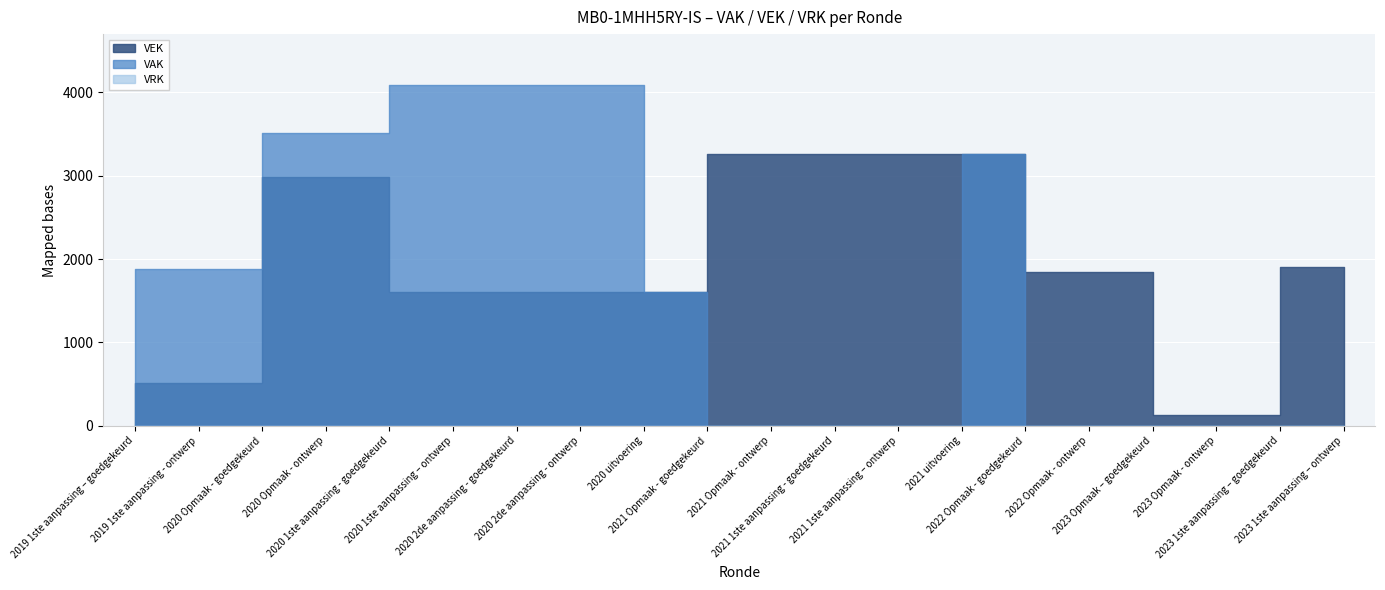

True or false: VEK and VAK intersect in this chart.

False